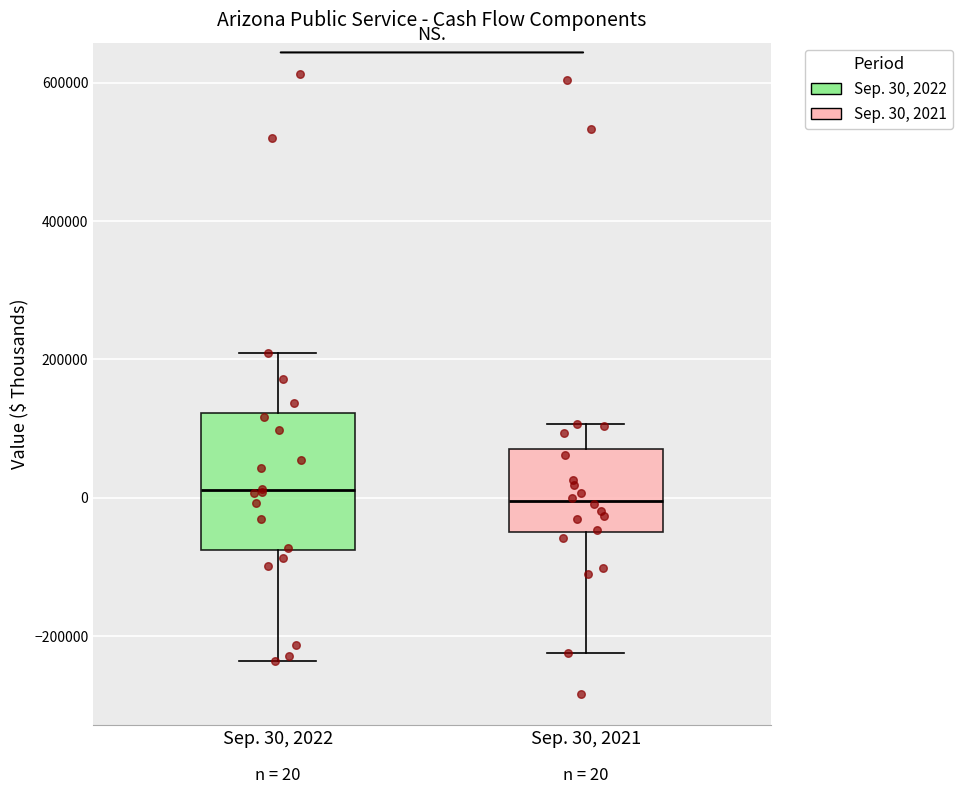

Which box is the tallest, from its lower edge to its upper edge?

Sep. 30, 2022